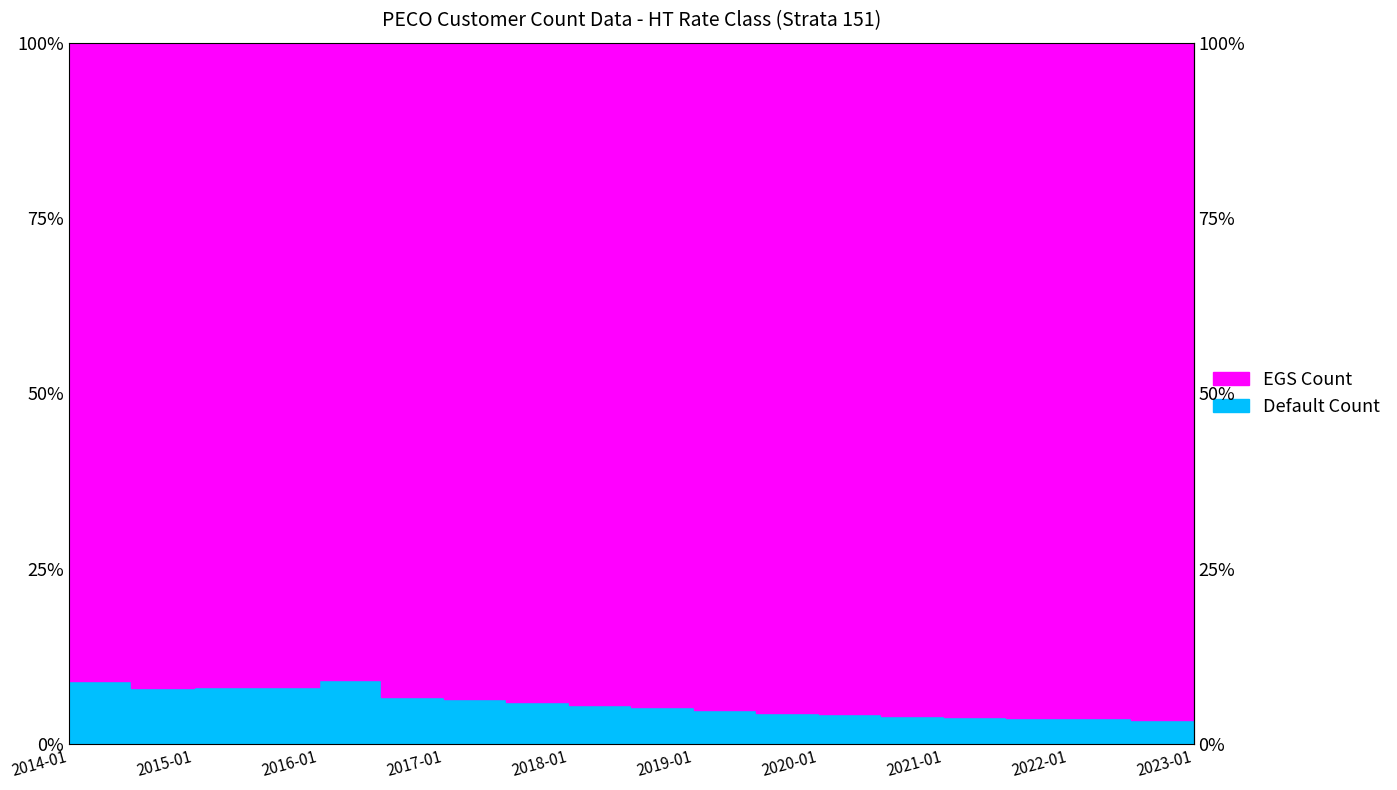

How many data points are less than 5?

9